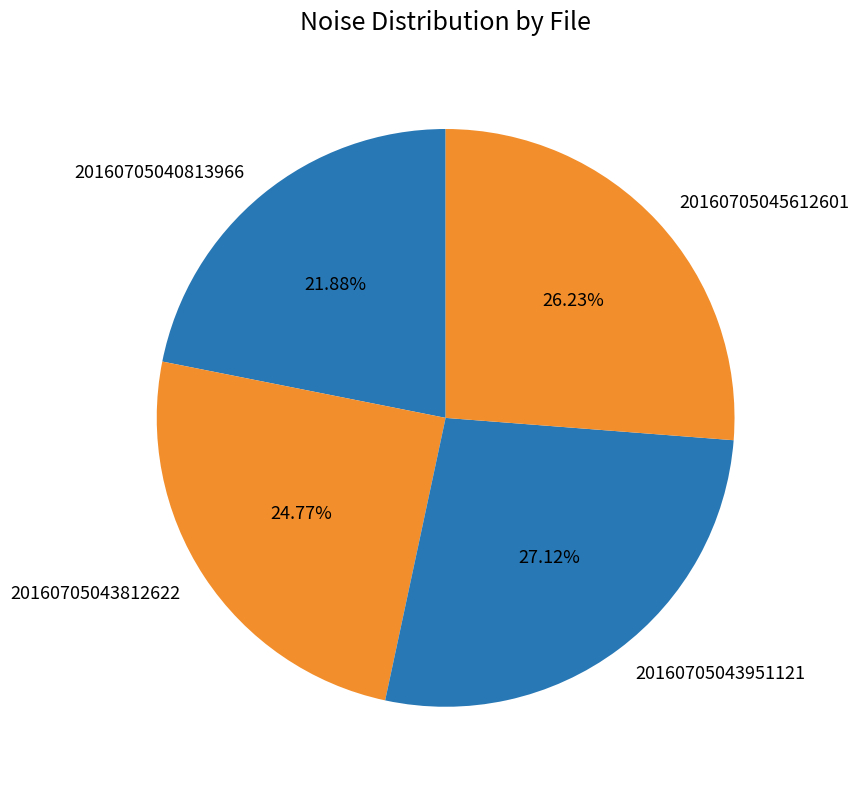

Is there any slice that represents more than half of the pie?

No